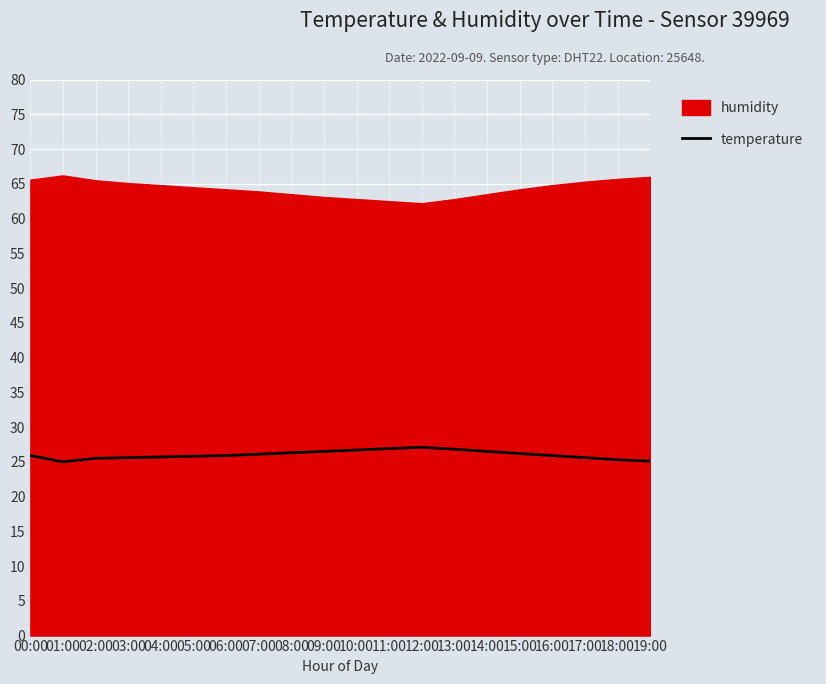

What position from the left is 06:00?

7